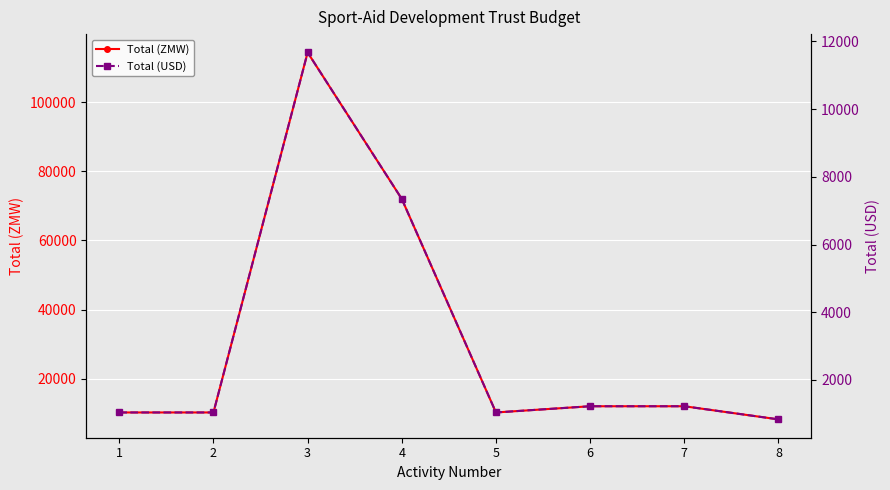

Count the number of categories in the chart.

8